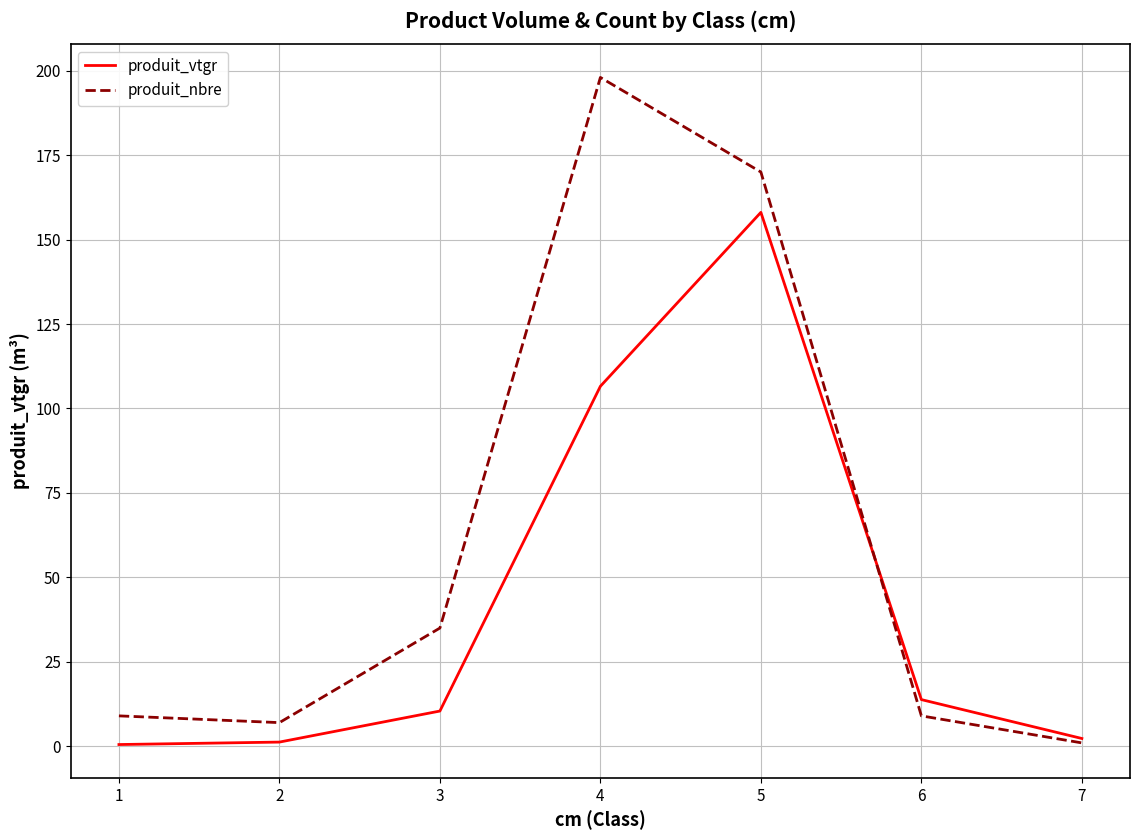

List the series in order of their peak value, lowest first.

produit_vtgr, produit_nbre